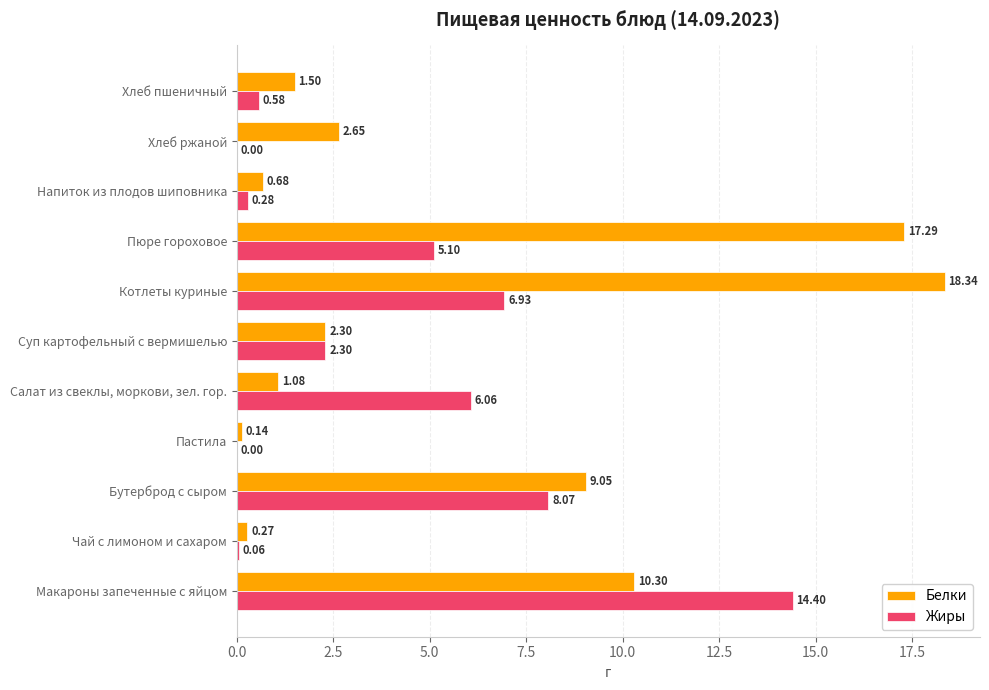

Between Бутерброд с сыром and Котлеты куриные, which series saw the biggest shift?

Белки